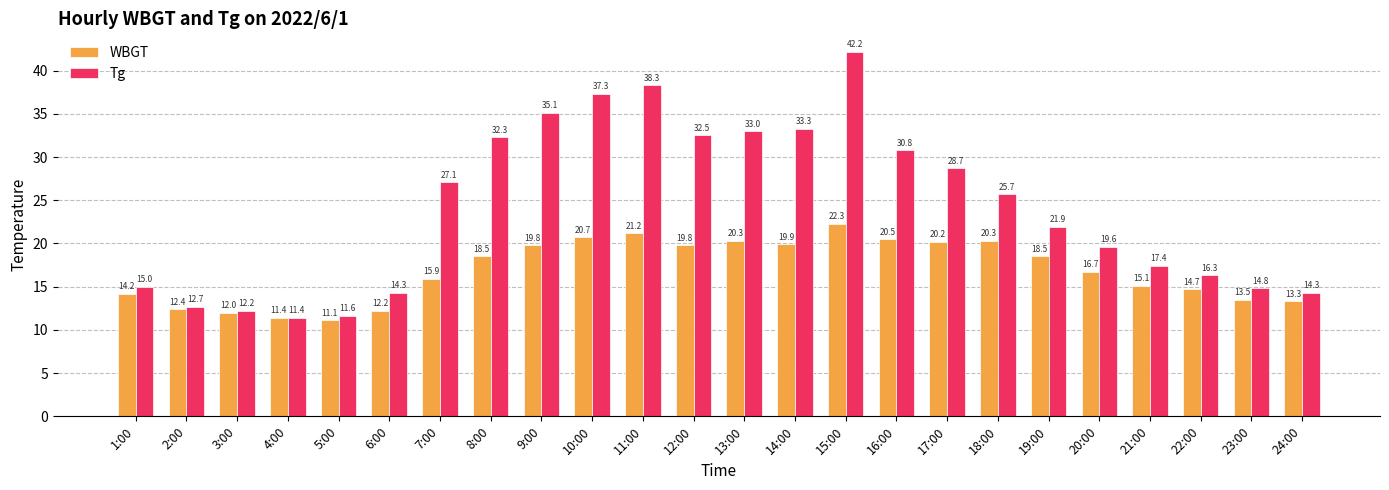

What is the label of the 21st bar from the right?

4:00